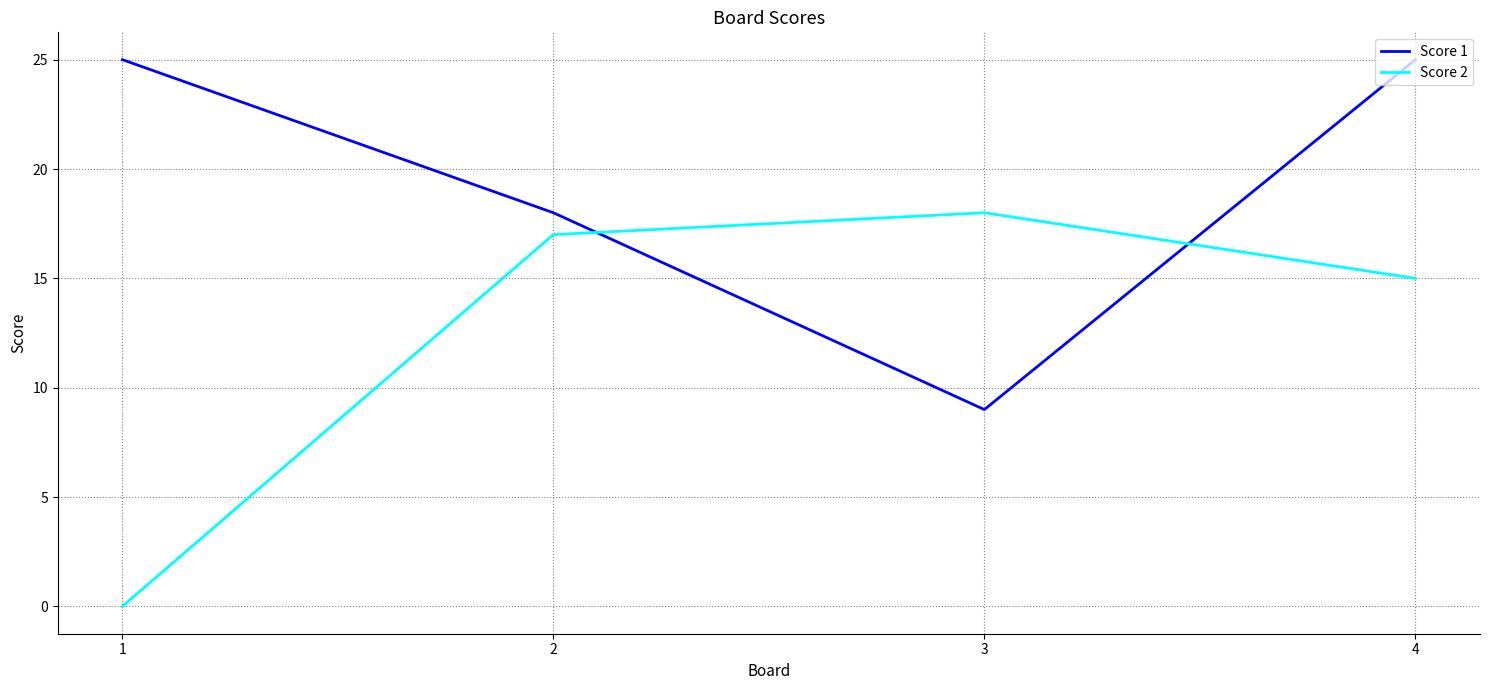

In Score 1, how many points are lower than both neighbors (excluding endpoints)?

1